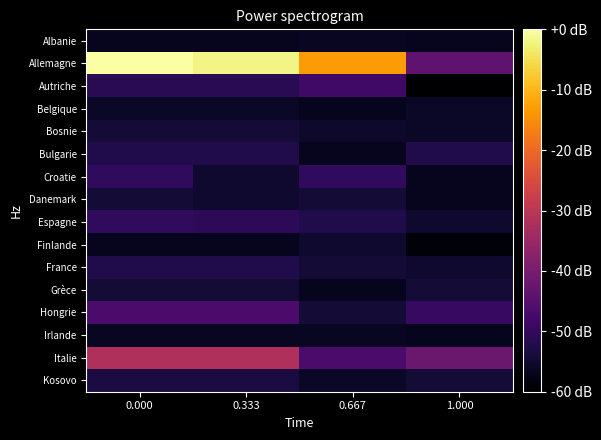

Reading left to right, what are all the values shown in this chart?

Albanie: 0.000=-56.9	0.333=-56.9	0.667=-56.4	1.000=-56.9
Allemagne: 0.000=-0.0	0.333=-2.1	0.667=-13.3	1.000=-43.6
Autriche: 0.000=-51.3	0.333=-51.3	0.667=-48.2	1.000=-60.0
Belgique: 0.000=-55.9	0.333=-55.9	0.667=-56.9	1.000=-55.9
Bosnie: 0.000=-54.4	0.333=-54.4	0.667=-55.4	1.000=-55.9
Bulgarie: 0.000=-52.3	0.333=-52.3	0.667=-56.9	1.000=-52.3
Croatie: 0.000=-50.3	0.333=-54.9	0.667=-50.3	1.000=-56.9
Danemark: 0.000=-54.4	0.333=-54.9	0.667=-54.4	1.000=-56.9
Espagne: 0.000=-50.3	0.333=-50.8	0.667=-52.3	1.000=-54.9
Finlande: 0.000=-56.9	0.333=-56.9	0.667=-54.9	1.000=-59.0
France: 0.000=-52.3	0.333=-52.3	0.667=-54.4	1.000=-54.9
Grèce: 0.000=-54.4	0.333=-54.4	0.667=-56.9	1.000=-54.4
Hongrie: 0.000=-46.7	0.333=-46.7	0.667=-54.4	1.000=-49.2
Irlande: 0.000=-56.4	0.333=-56.4	0.667=-56.4	1.000=-56.9
Italie: 0.000=-31.8	0.333=-31.8	0.667=-46.7	1.000=-42.1
Kosovo: 0.000=-53.3	0.333=-53.3	0.667=-55.9	1.000=-54.4